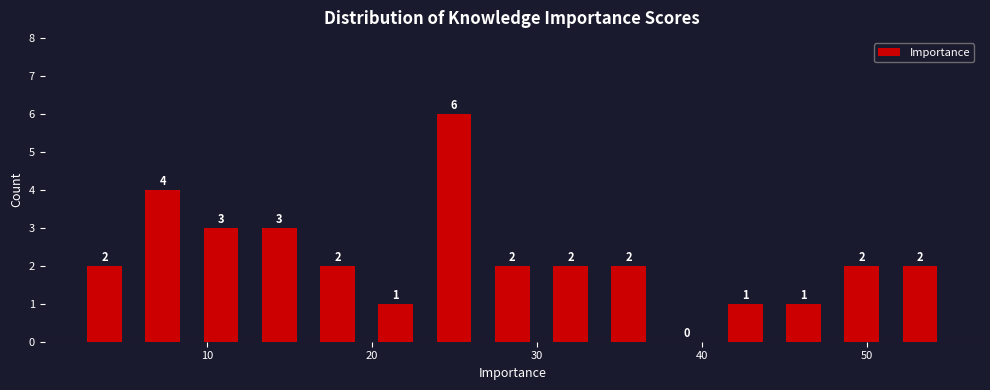

Around what value on the x-axis is the tallest bar? Give the approximate position of its centre, as read against the axis.

25